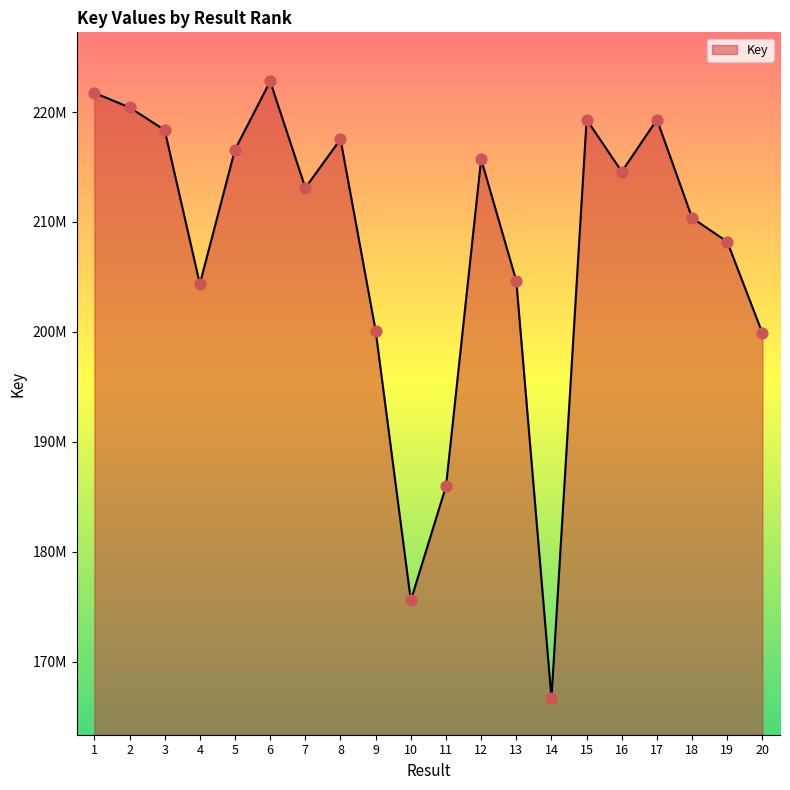

Between 5 and 1, which is larger?

1